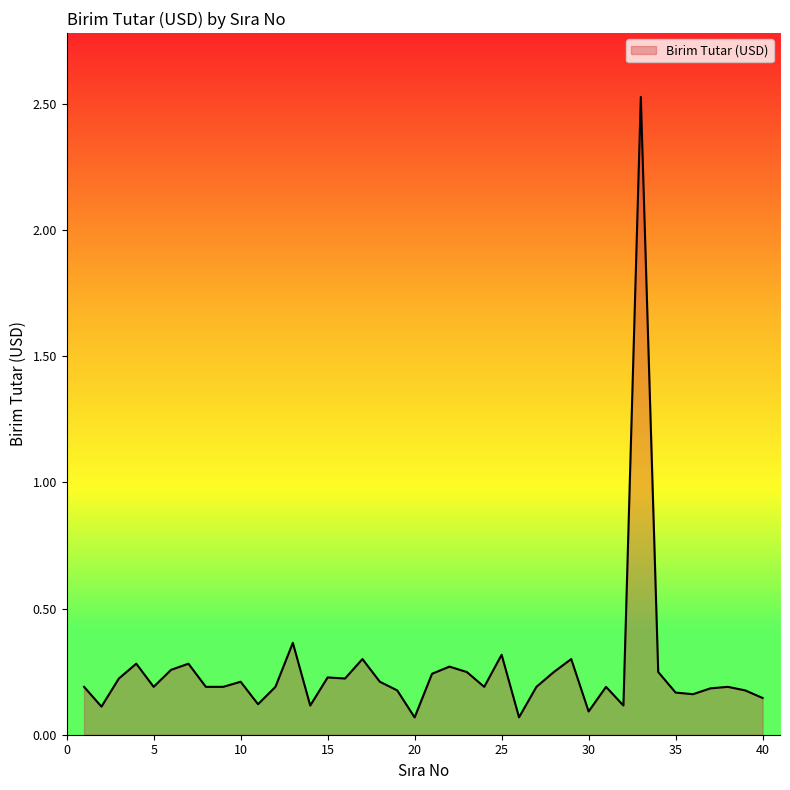

True or false: there are more than 2 points higher than both neighbors.

True